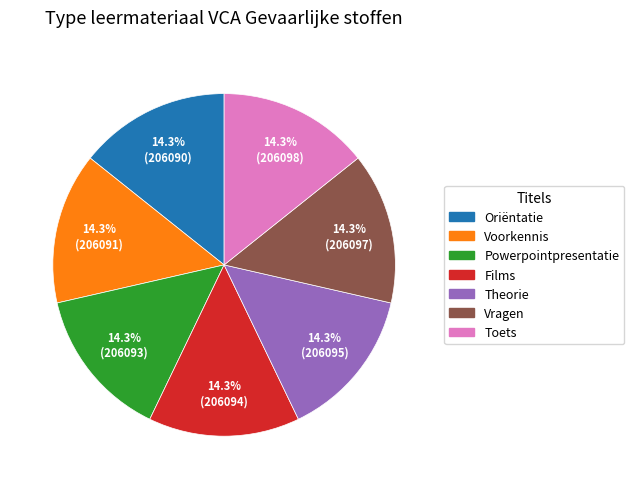

Does Powerpointpresentatie account for over 50% of the chart?

No